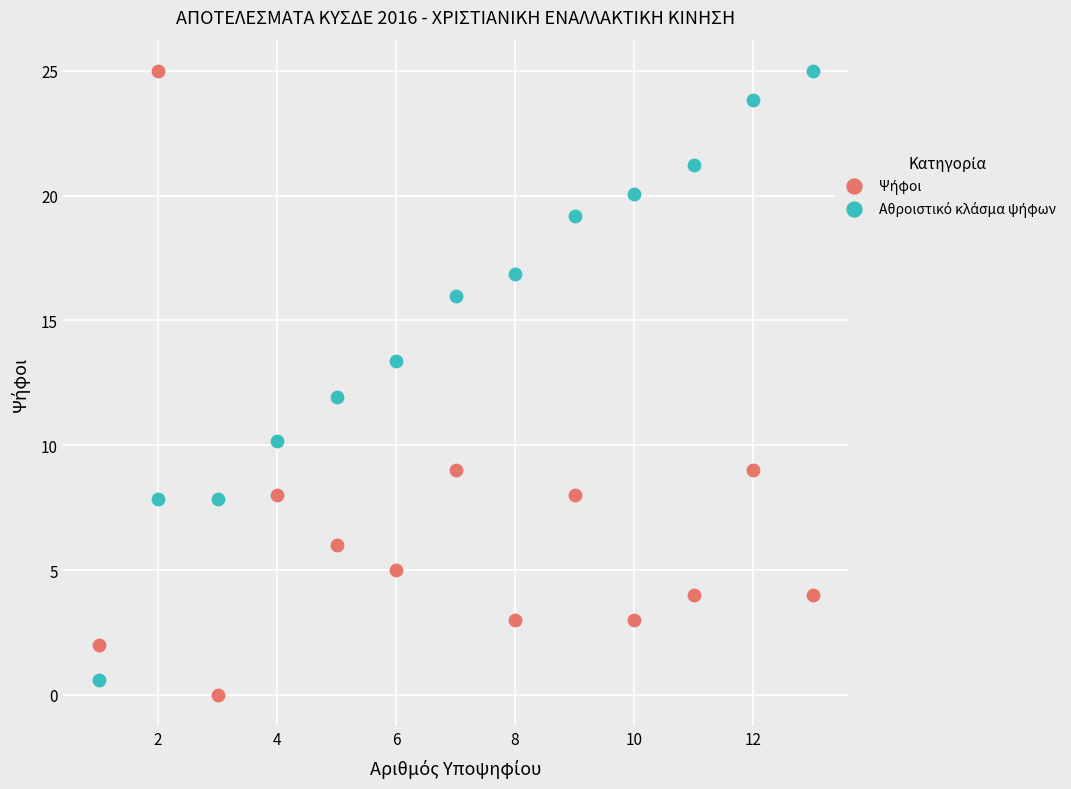

Across all data points, what is the range of X values (max minus min)?

12.0